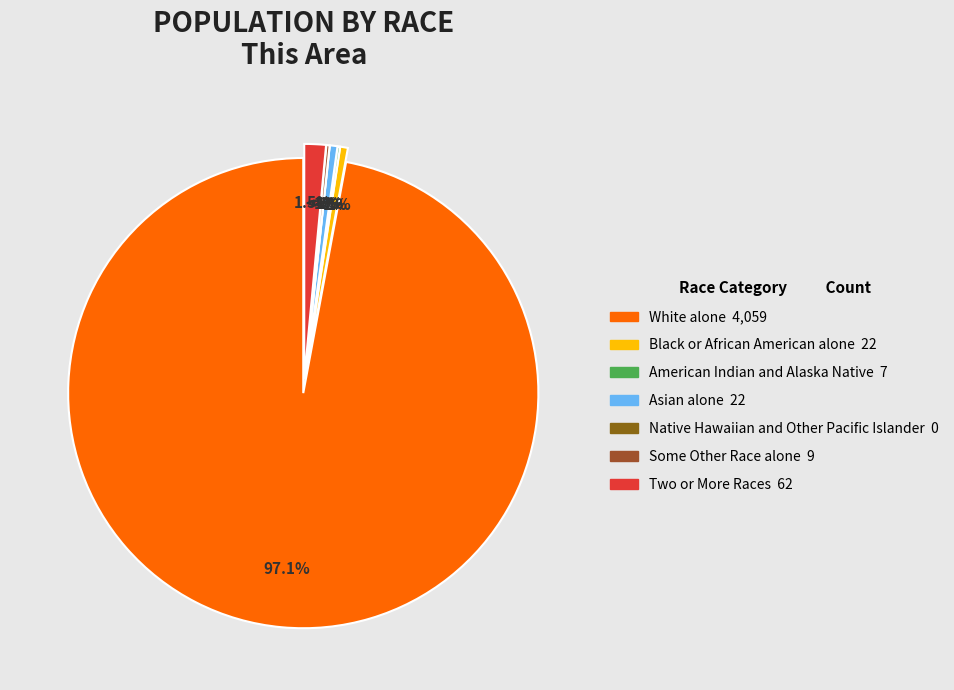

Combined, do Two or More Races and Some Other Race alone account for over 50%?

No